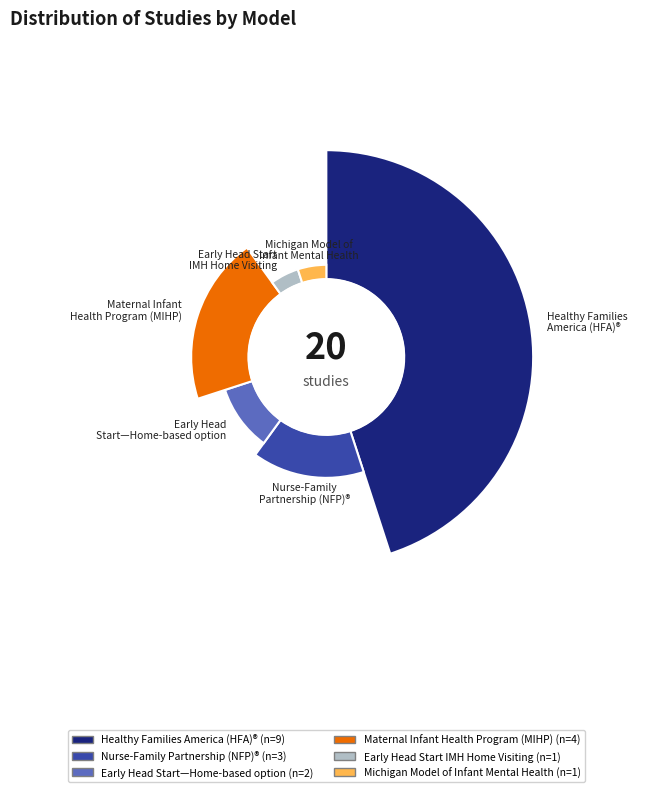

How many slices are in this pie chart?

6